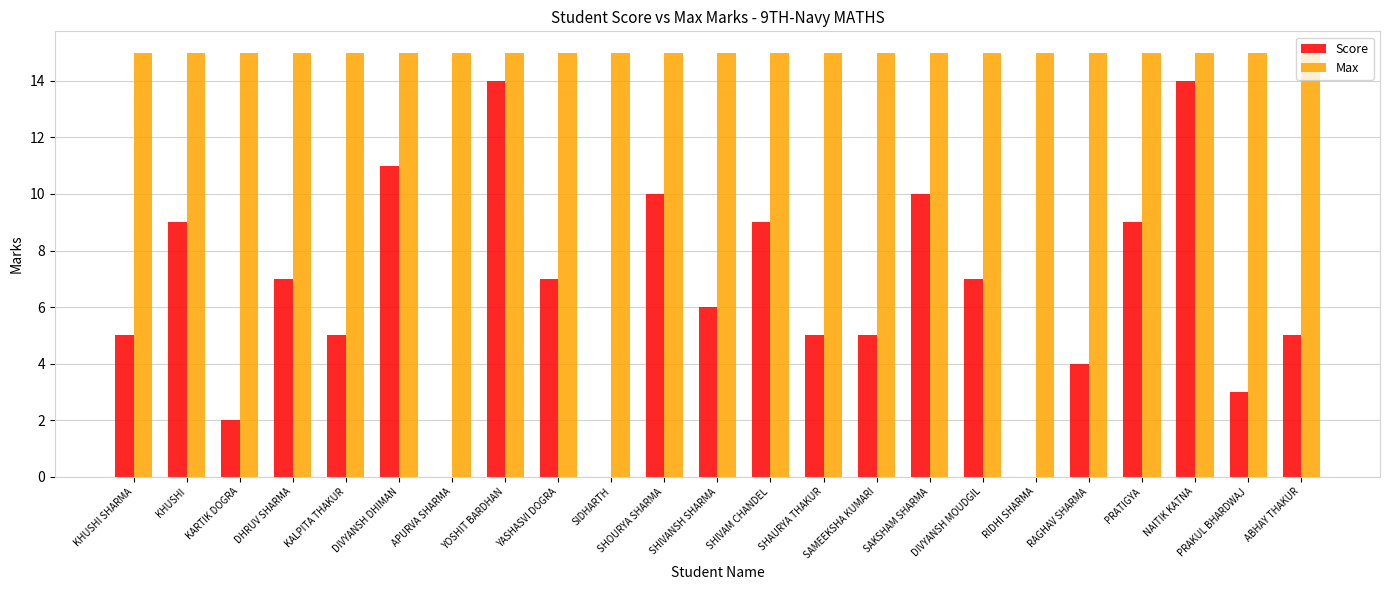

Is the value of Score at SHIVANSH SHARMA greater than the value of Max at SHIVAM CHANDEL?

No